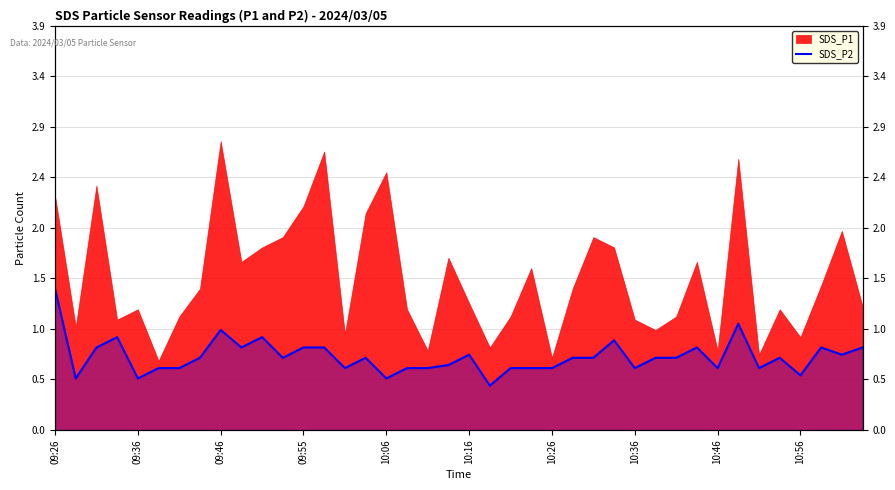

What is the change in value from 10:16 to 36?

-0.1